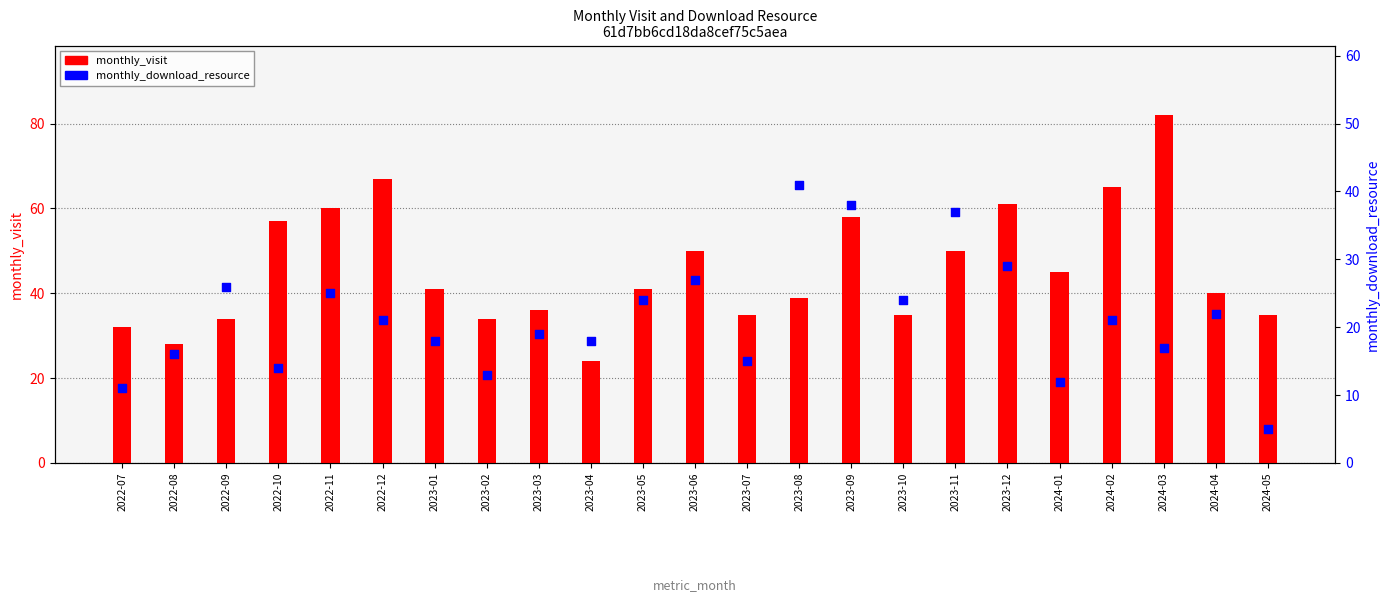

Which series reaches the minimum Y coordinate?

monthly_download_resource